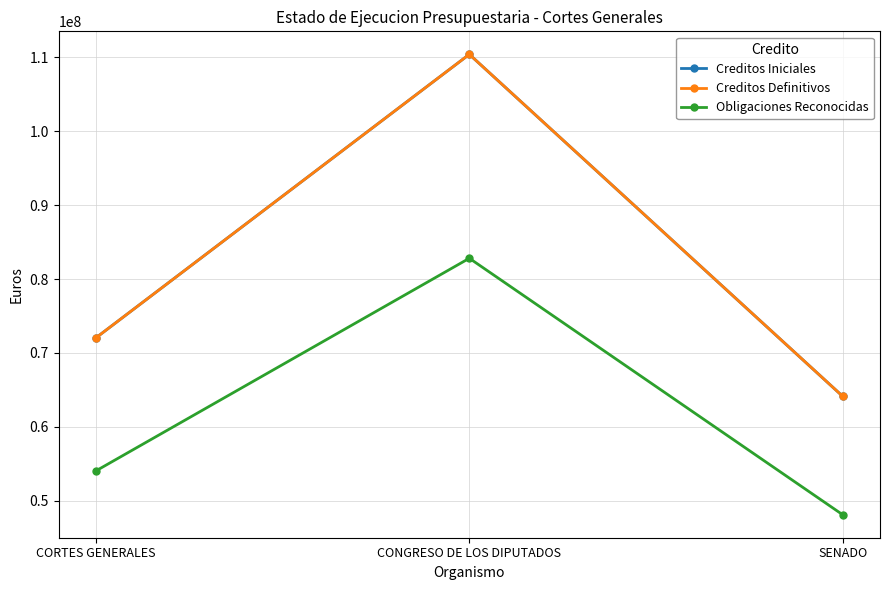

Is this an area chart (filled region under the line)?

No